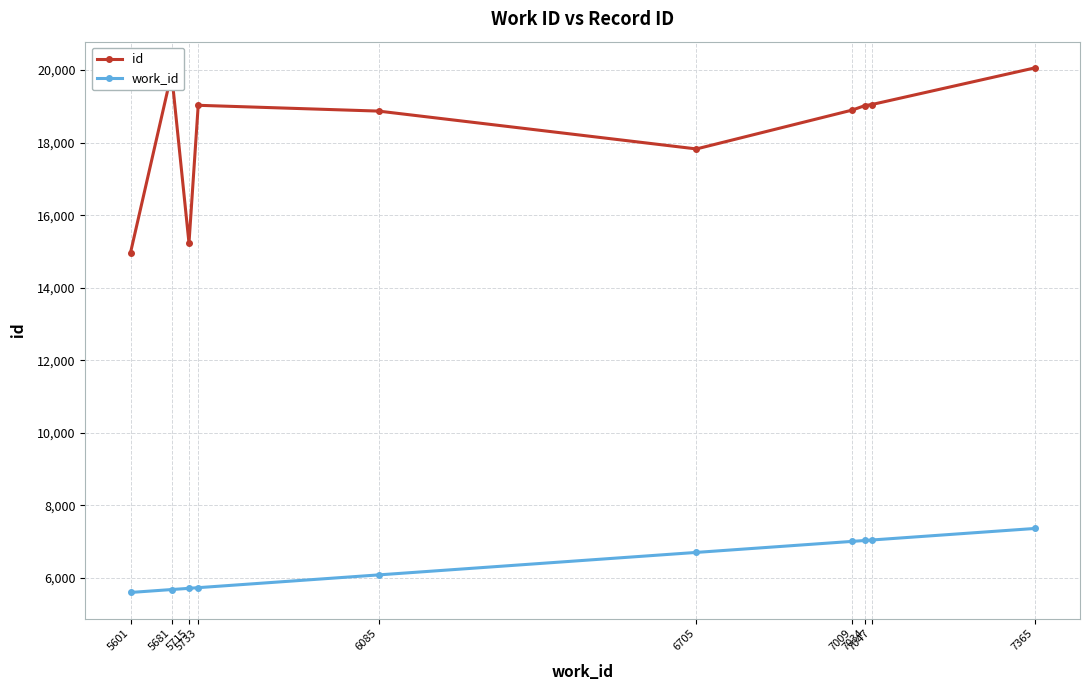

How many series are shown in this chart?

2